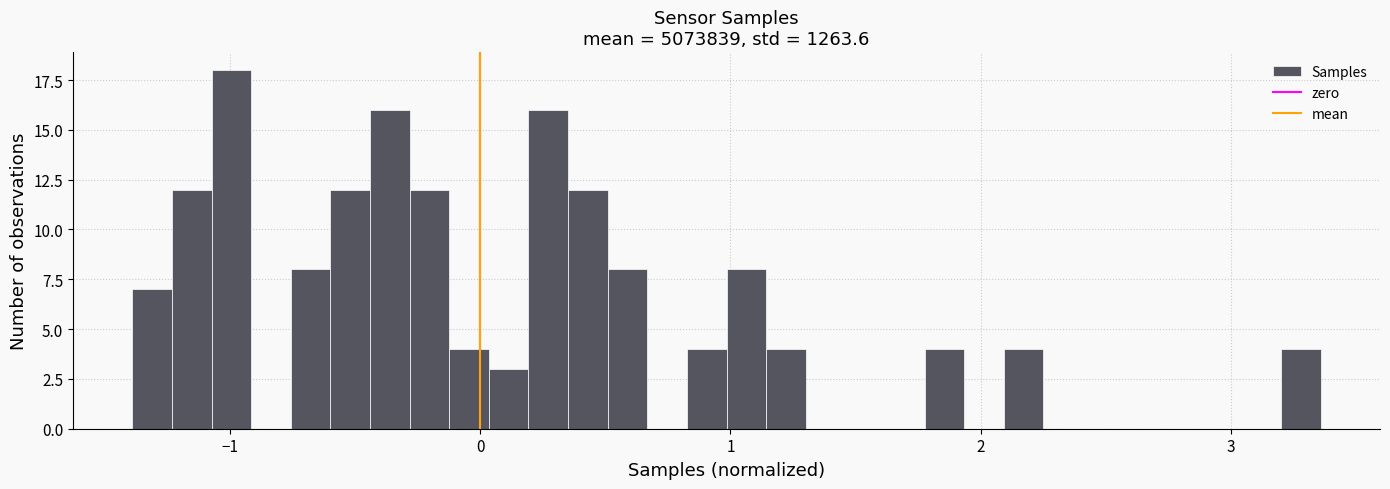

Around what value on the x-axis is the tallest bar? Give the approximate position of its centre, as read against the axis.

-1.0